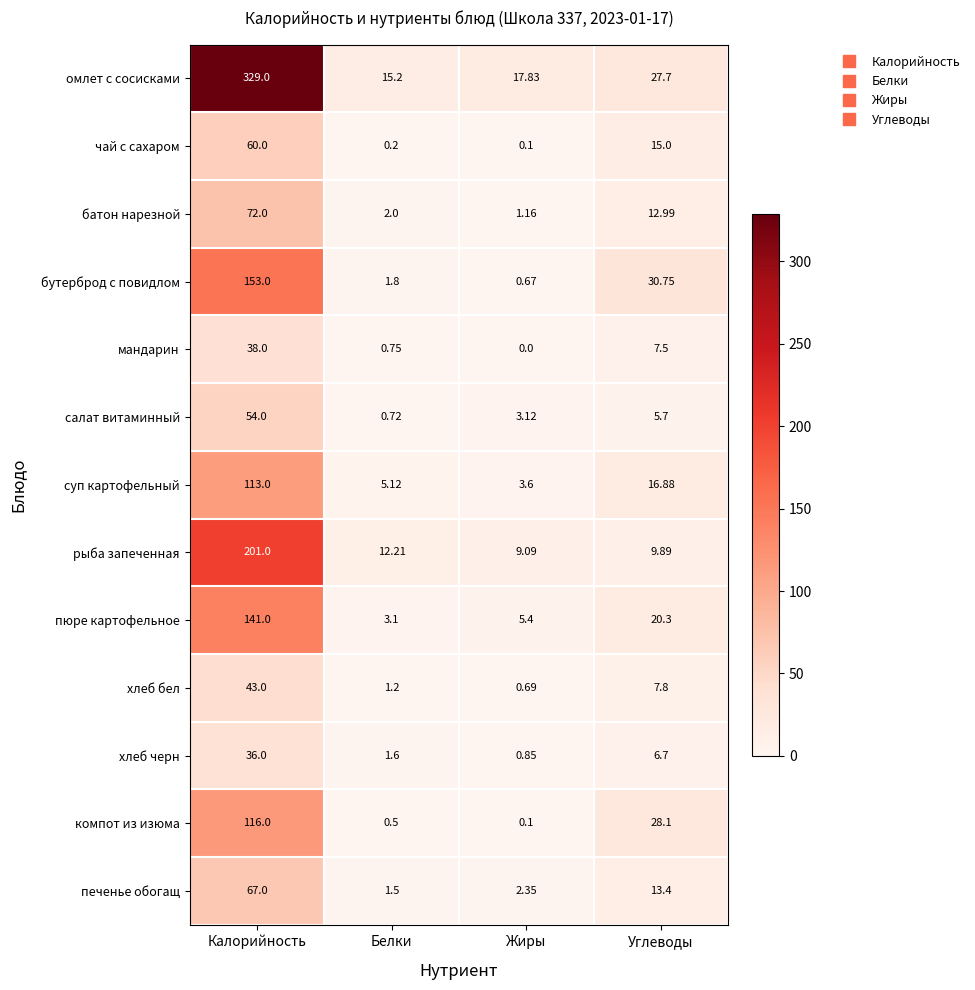

Which label corresponds to the largest value in the chart?

Калорийность